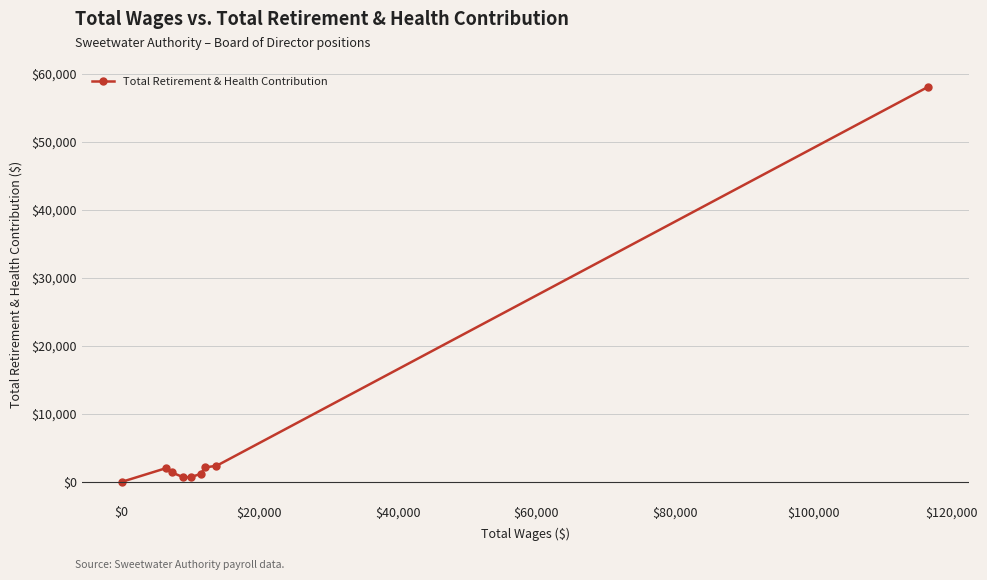

What is the difference between the second highest and second lowest values?

1674